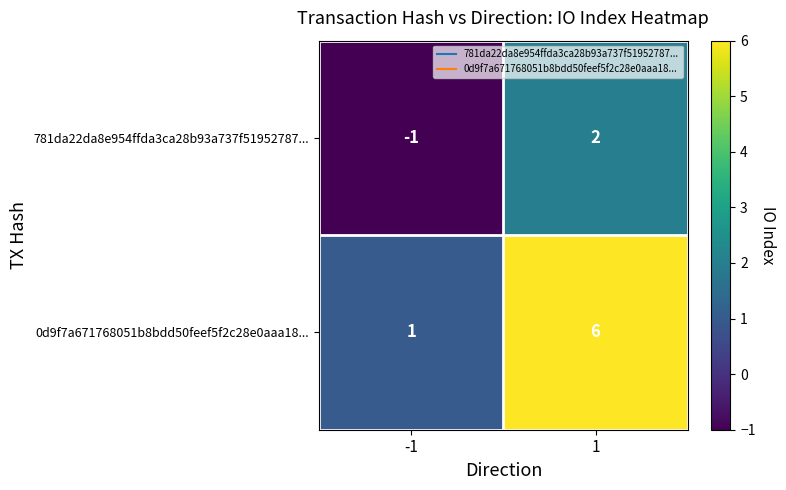

At how many categories does at least one series exceed 2?

1